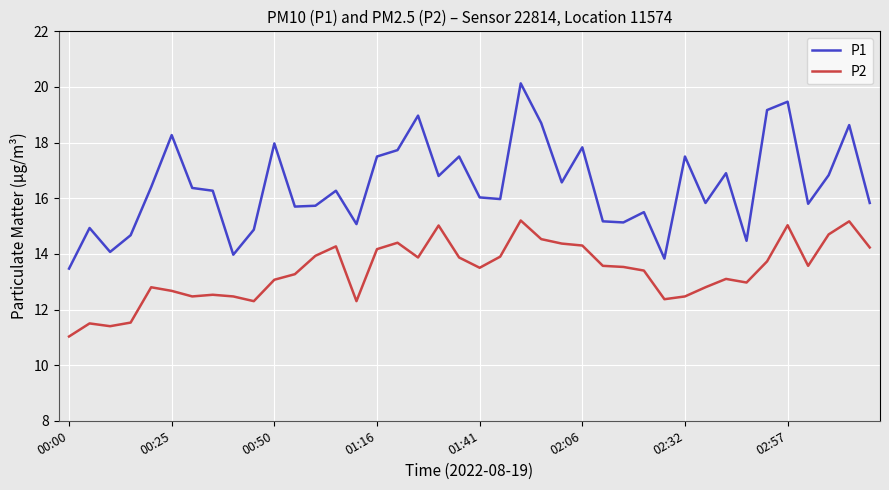

True or false: P2 and P1 cross at least once.

False